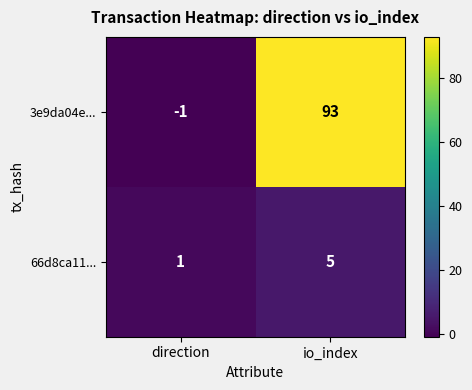

The 66d8ca11... series shows 5 at io_index. True or false?

True